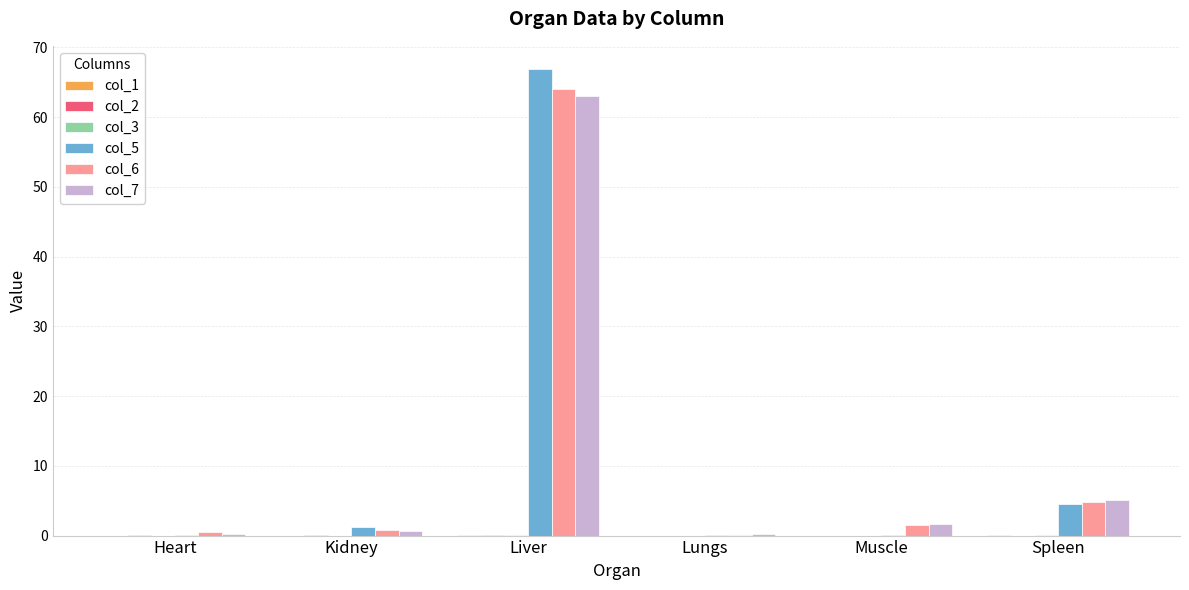

The value of col_5 at Liver is 66.9. True or false?

True